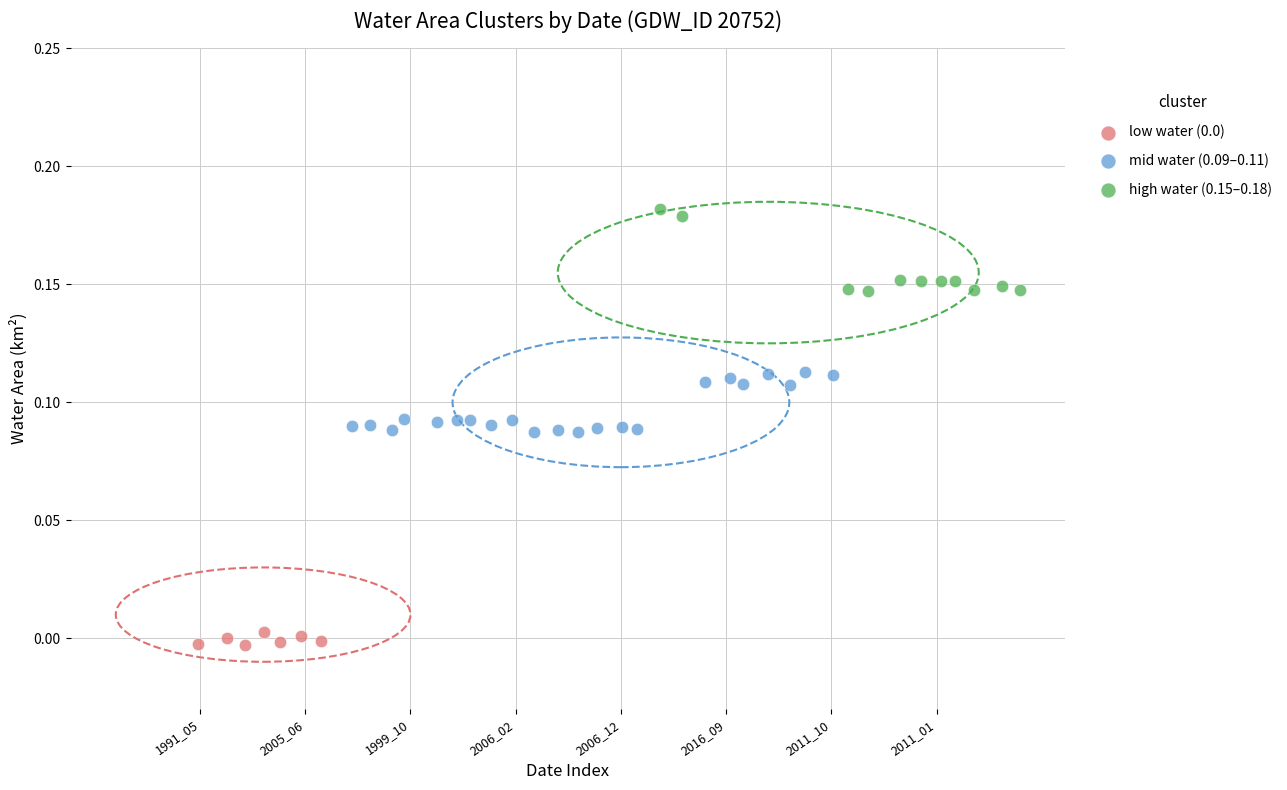

Which series reaches the maximum Y coordinate?

high water (0.15–0.18)